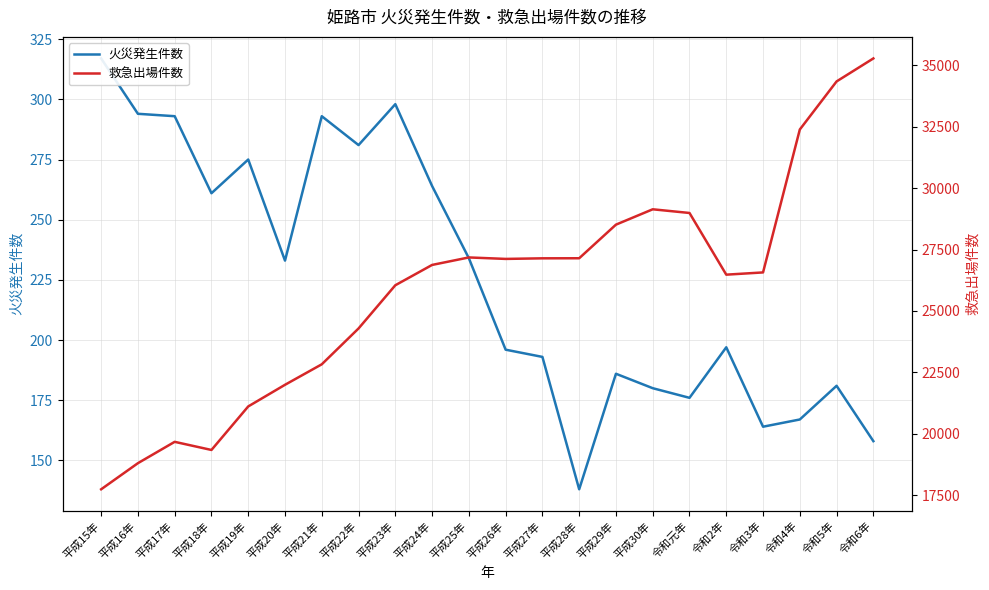

At which category is the sum across all series the highest?

令和6年